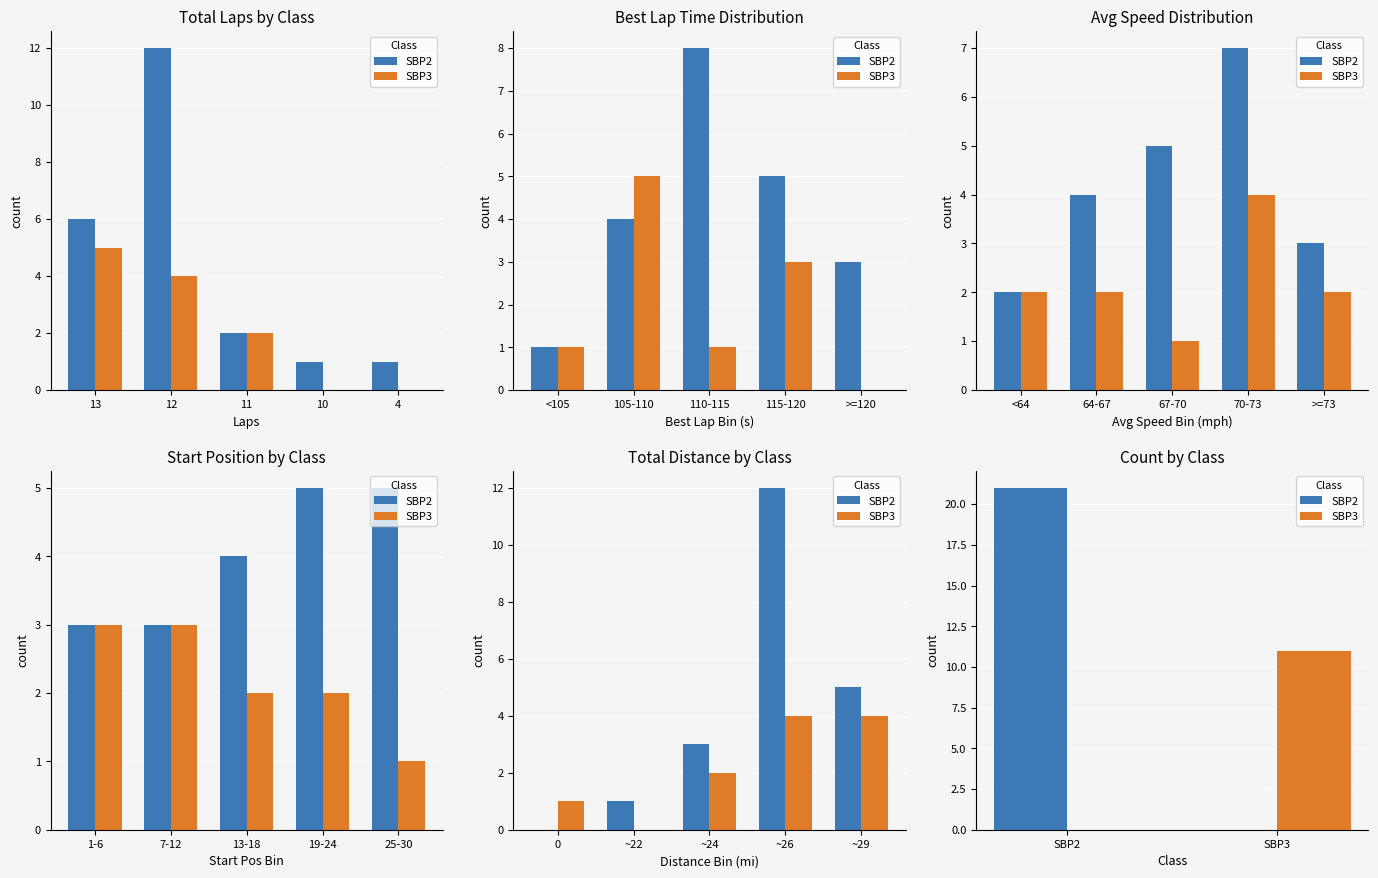

How many bars are there in each group?

2